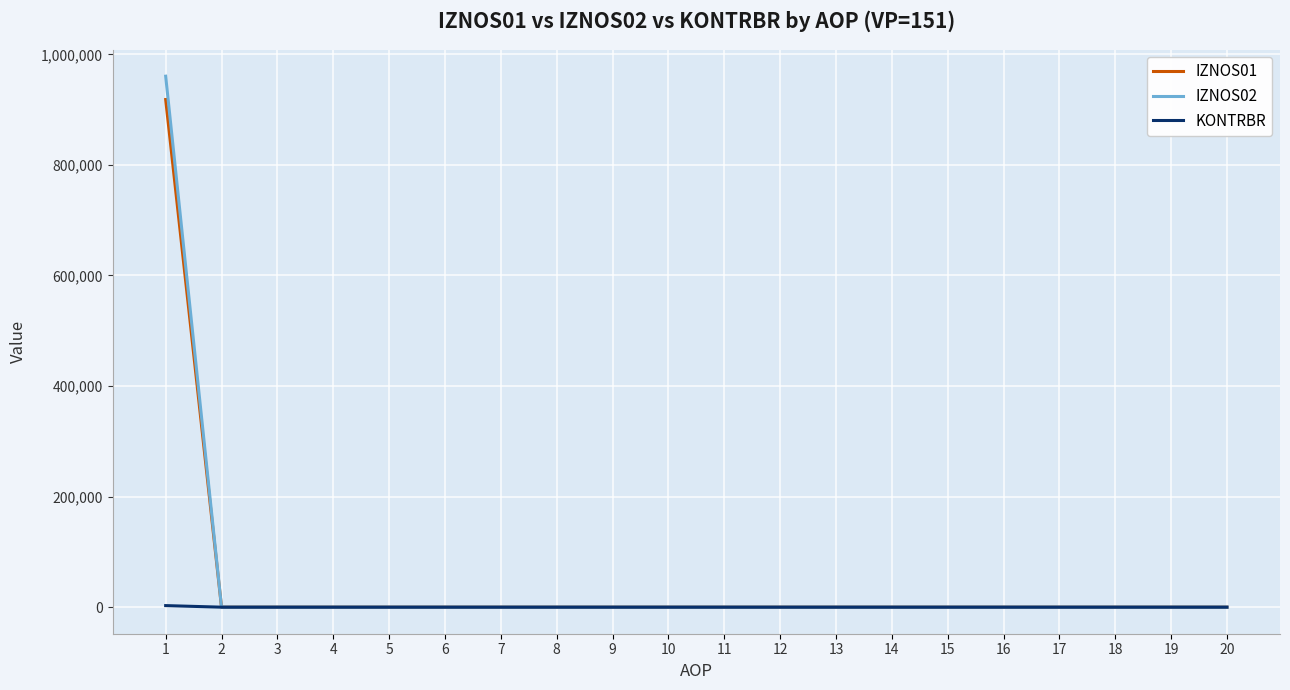

Which series has the widest spread of values?

IZNOS02